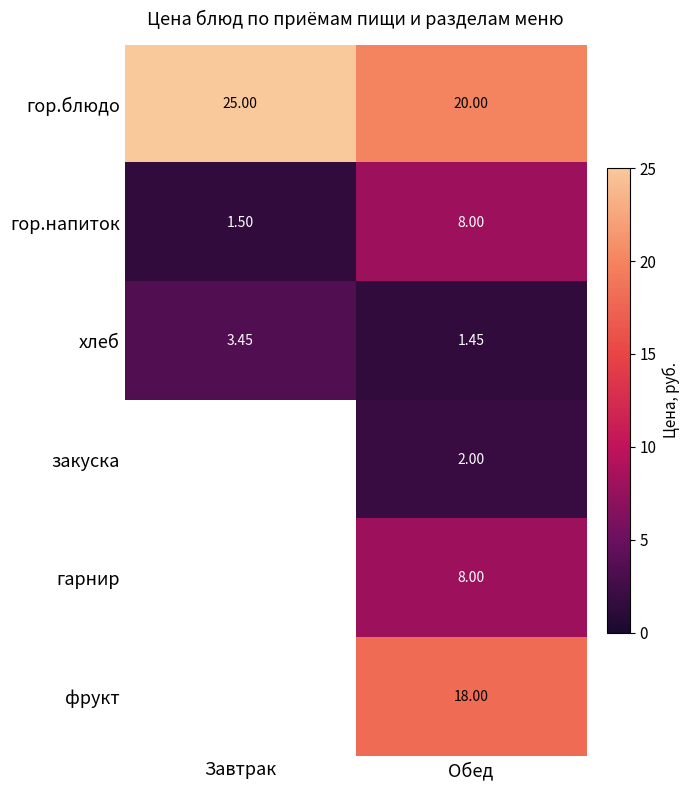

Where is гор.напиток nearest to the value 4?

Завтрак